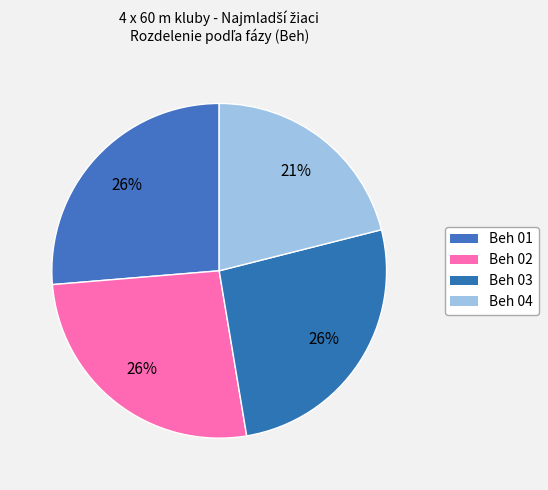

Which category has the smallest portion of the pie?

Beh 04